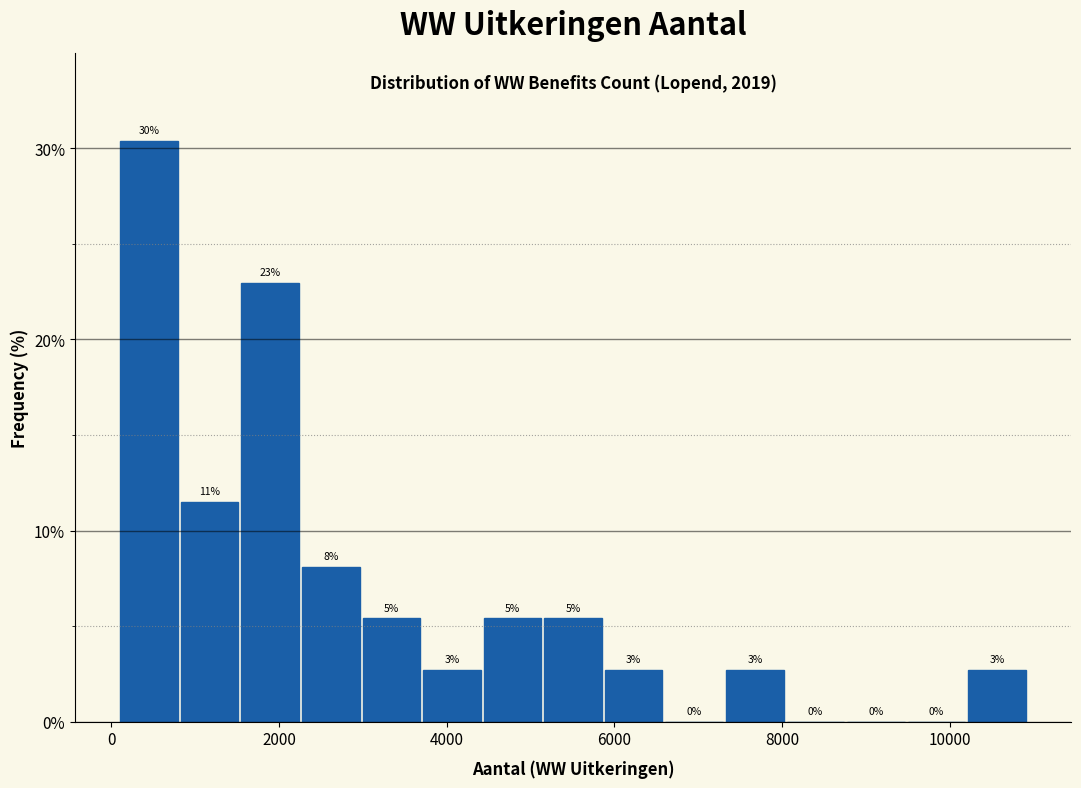

Read against the x-axis, roughly where is the centre of the tallest bar?

400